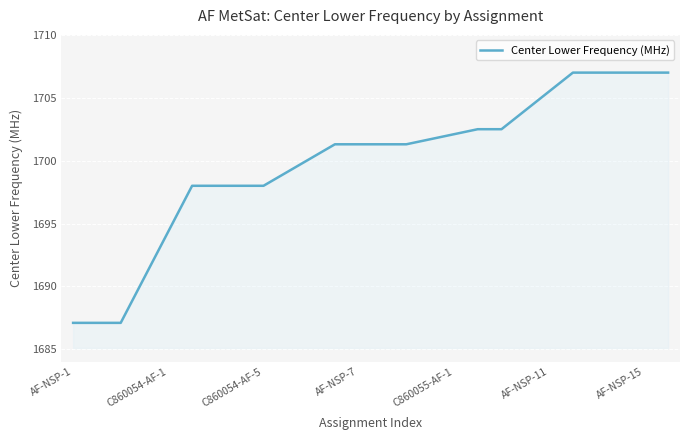

What is the smallest value displayed?

1687.1